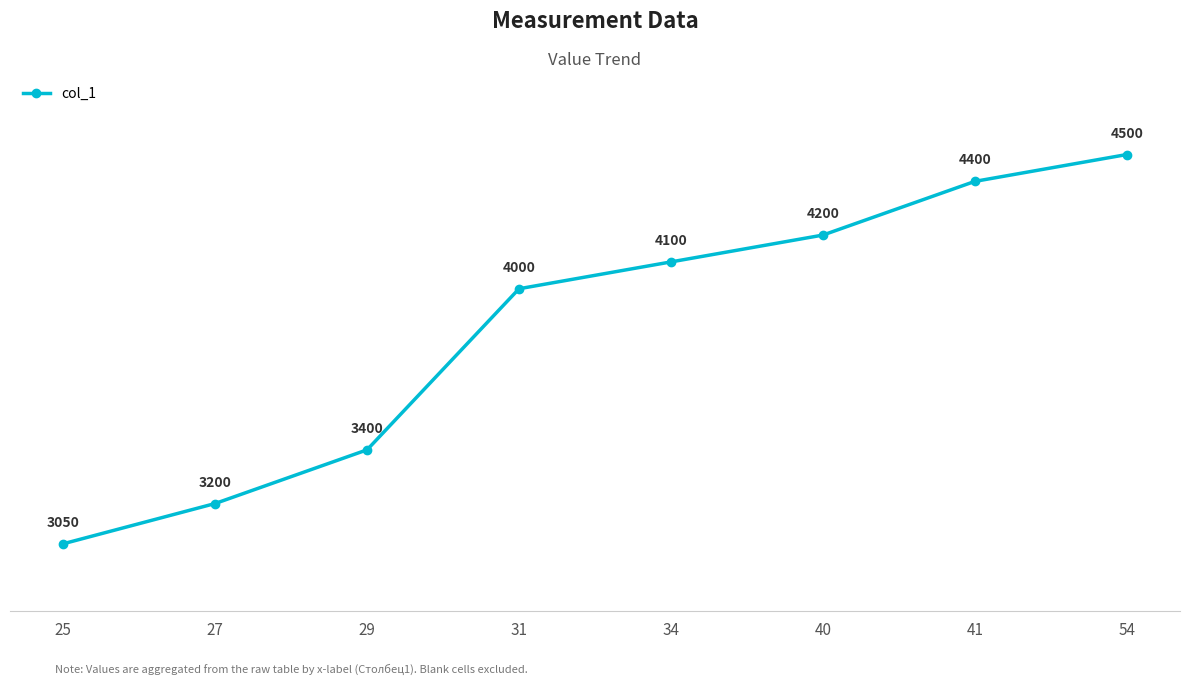

What is the approximate value at 29, to the nearest 100?

3400